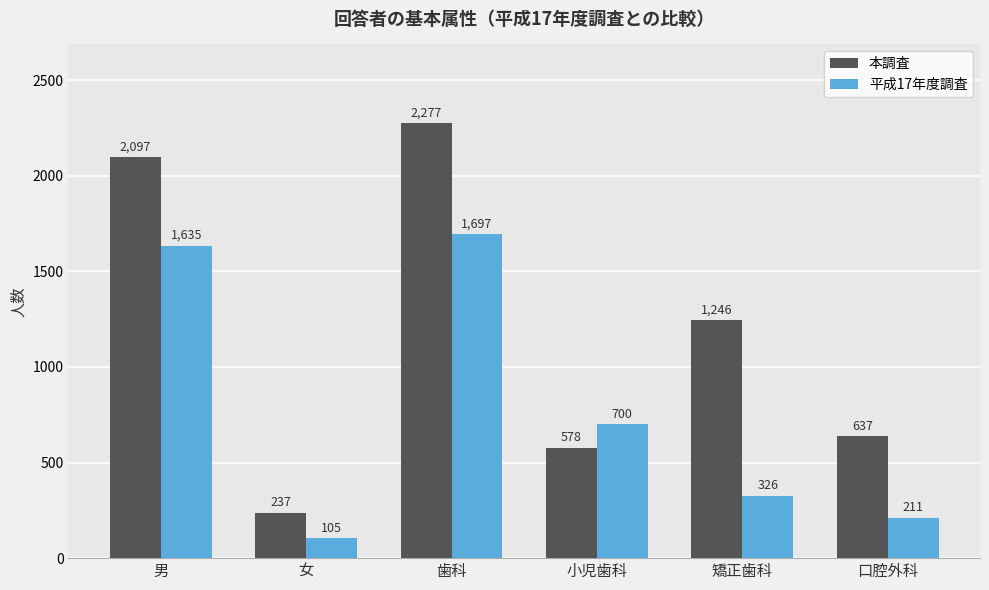

How many data points in 本調査 are less than 1246?

3